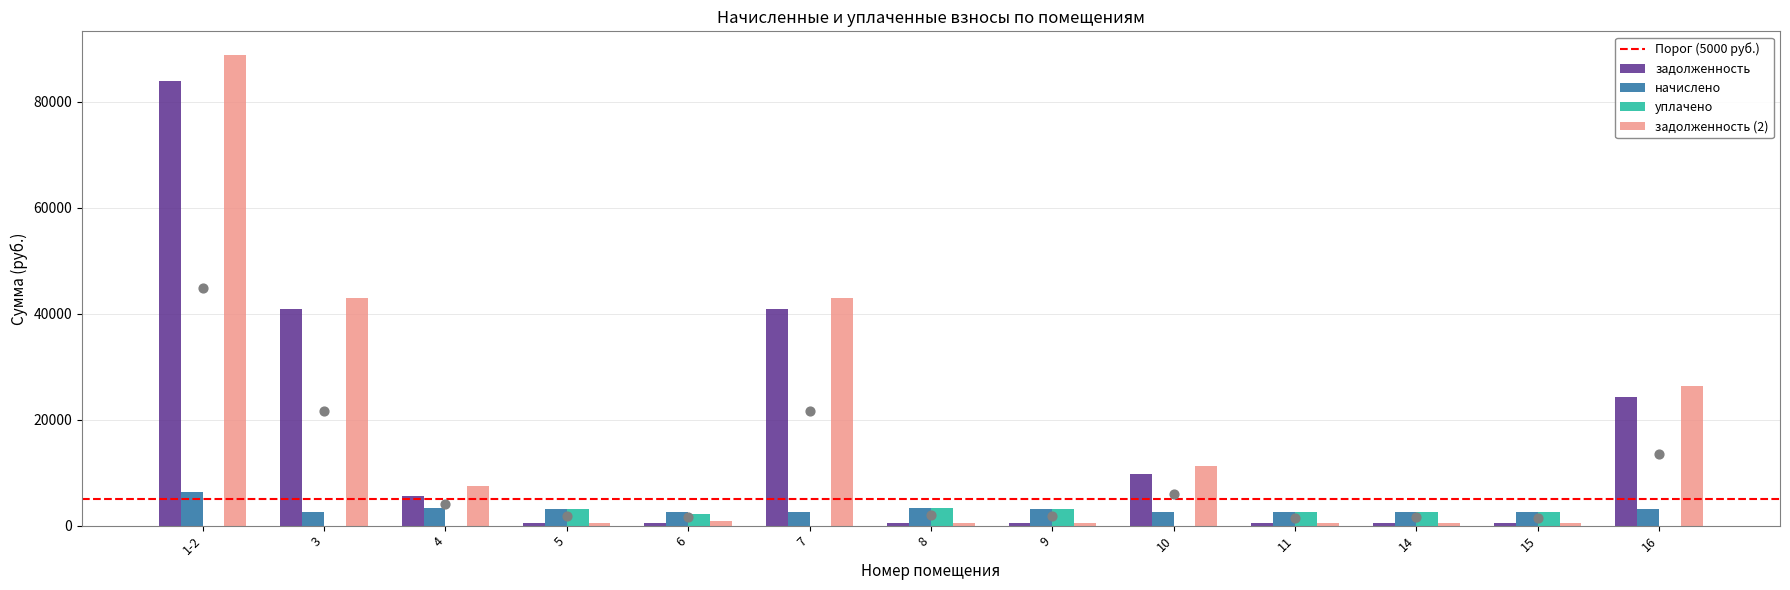

What is the total value across all series at 15?

6025.7